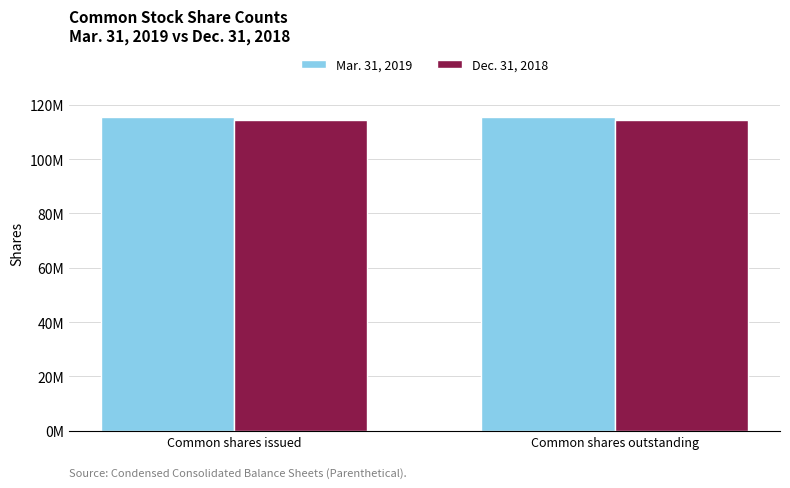

Reading left to right, what are all the values shown in this chart?

Mar. 31, 2019: Common shares issued=115400000	Common shares outstanding=115400000
Dec. 31, 2018: Common shares issued=114500000	Common shares outstanding=114500000